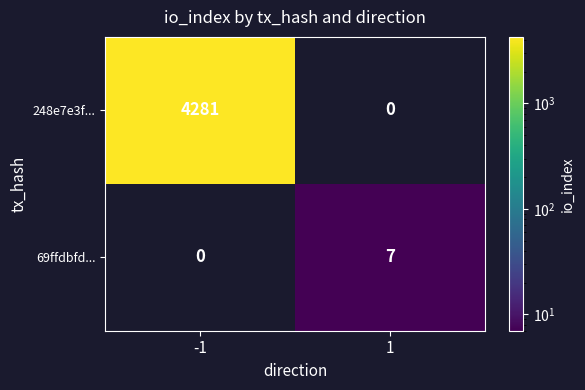

What is the total value across all series at 1?

7